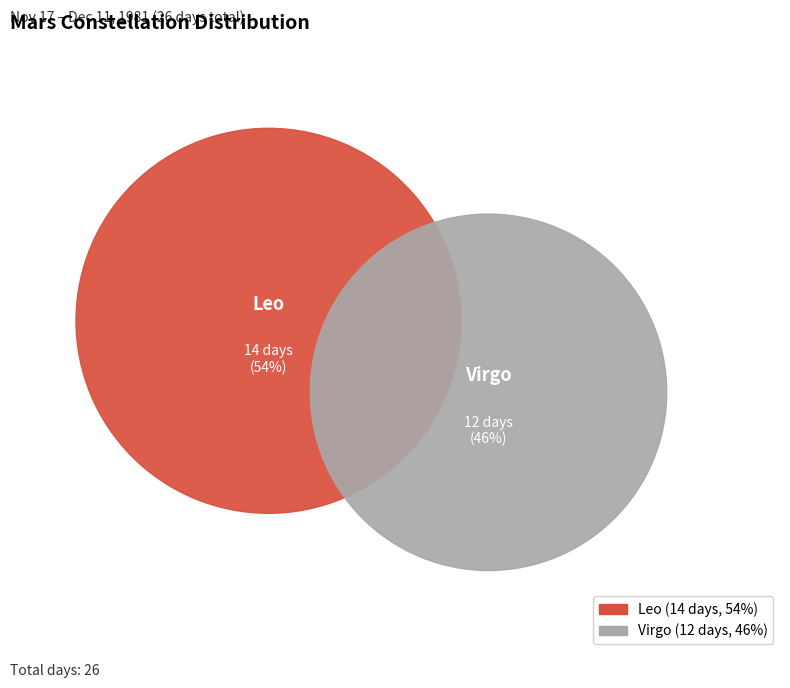

Which has a higher value, Virgo or Leo?

Leo